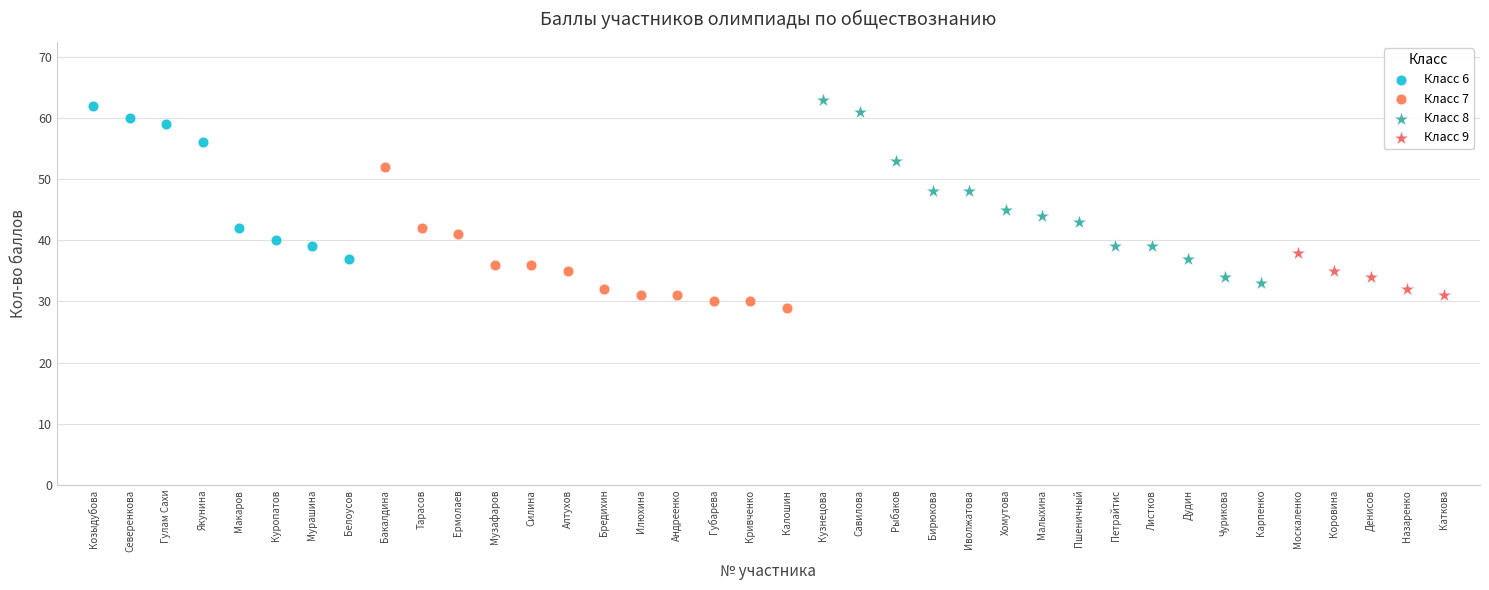

Which series has the largest Y range (max minus min)?

Класс 8